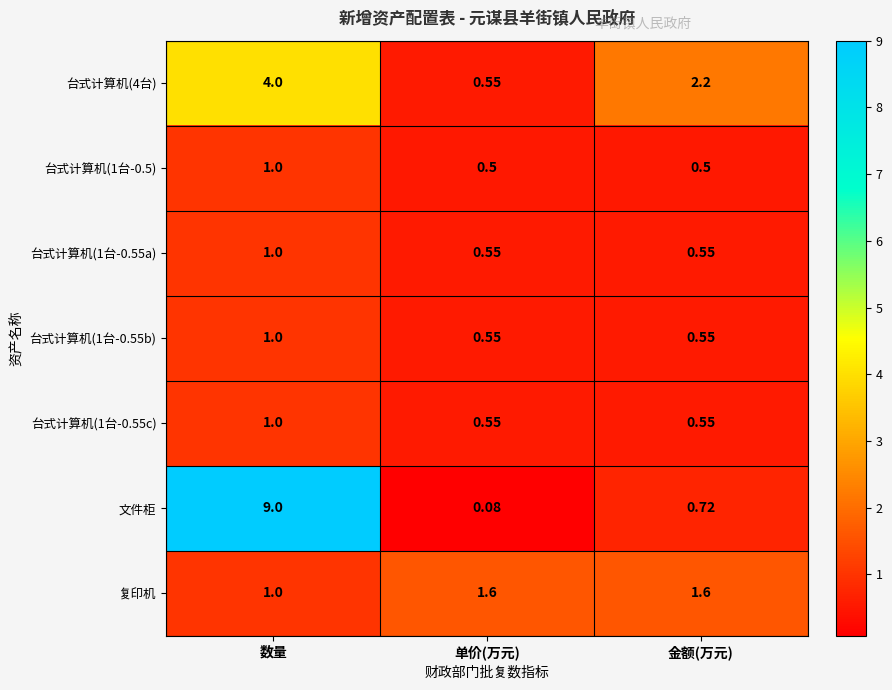

Is the value of 台式计算机(1台-0.55a) at 数量 greater than the value of 台式计算机(1台-0.55b) at 金额(万元)?

Yes